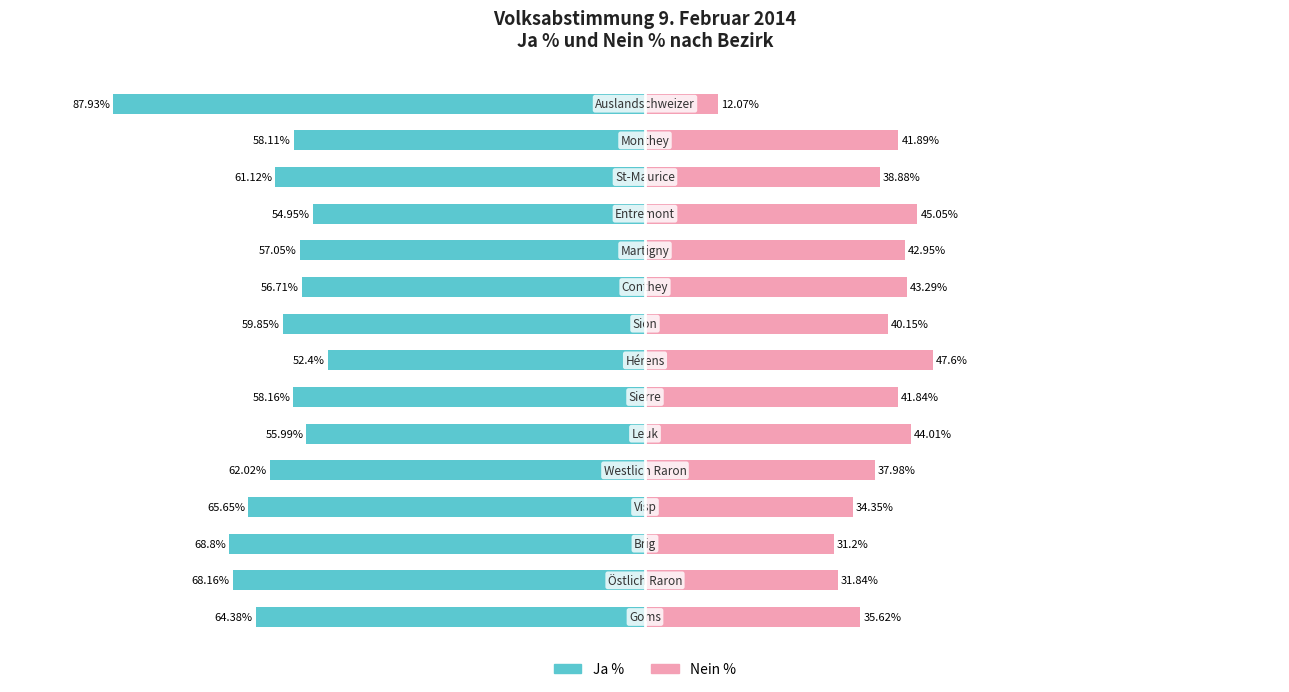

What is the value of the Ja % bar at the 5th from the left?

-62.0